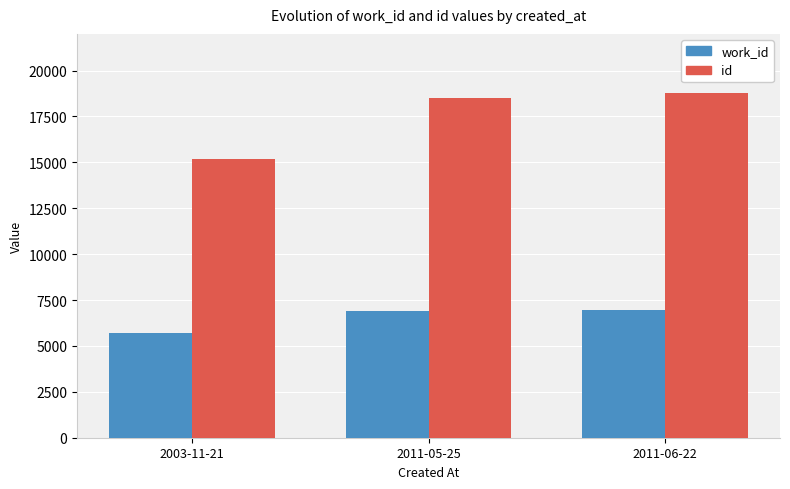

What position from the left is 2011-06-22?

3